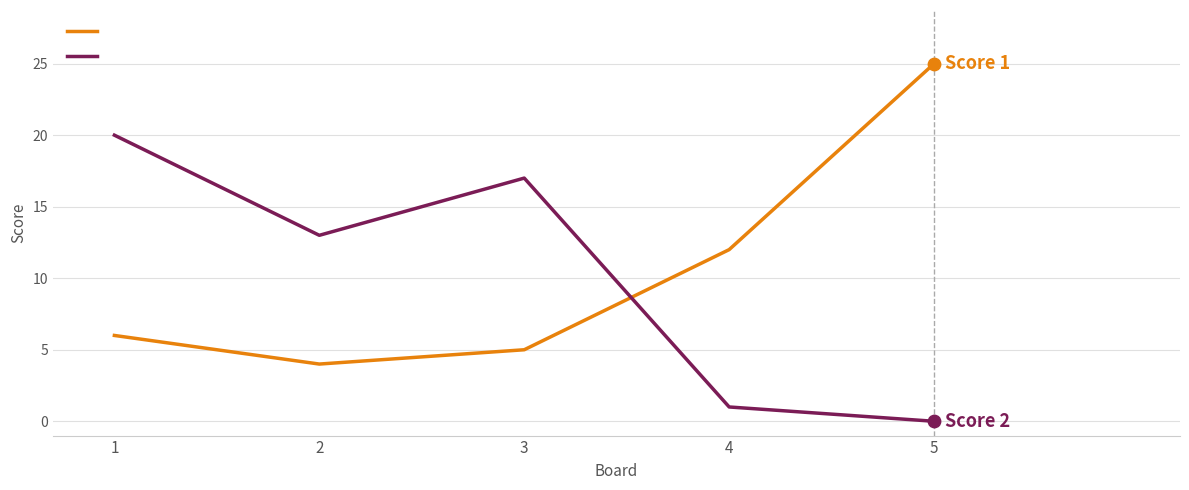

Is the value of Score 2 at 1 greater than the value of Score 1 at 4?

Yes